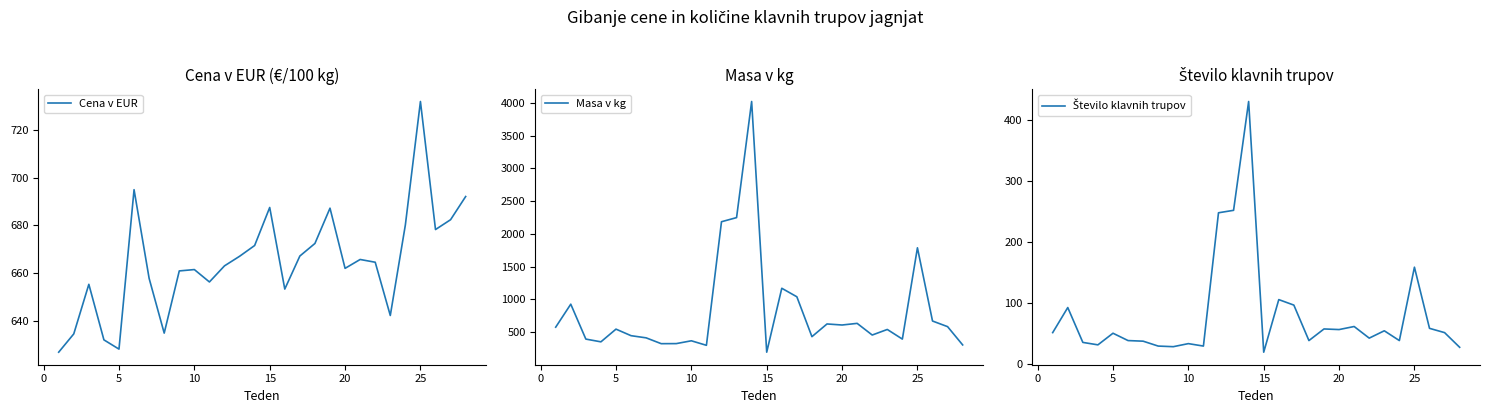

Does the chart display data point markers on the line(s)?

No